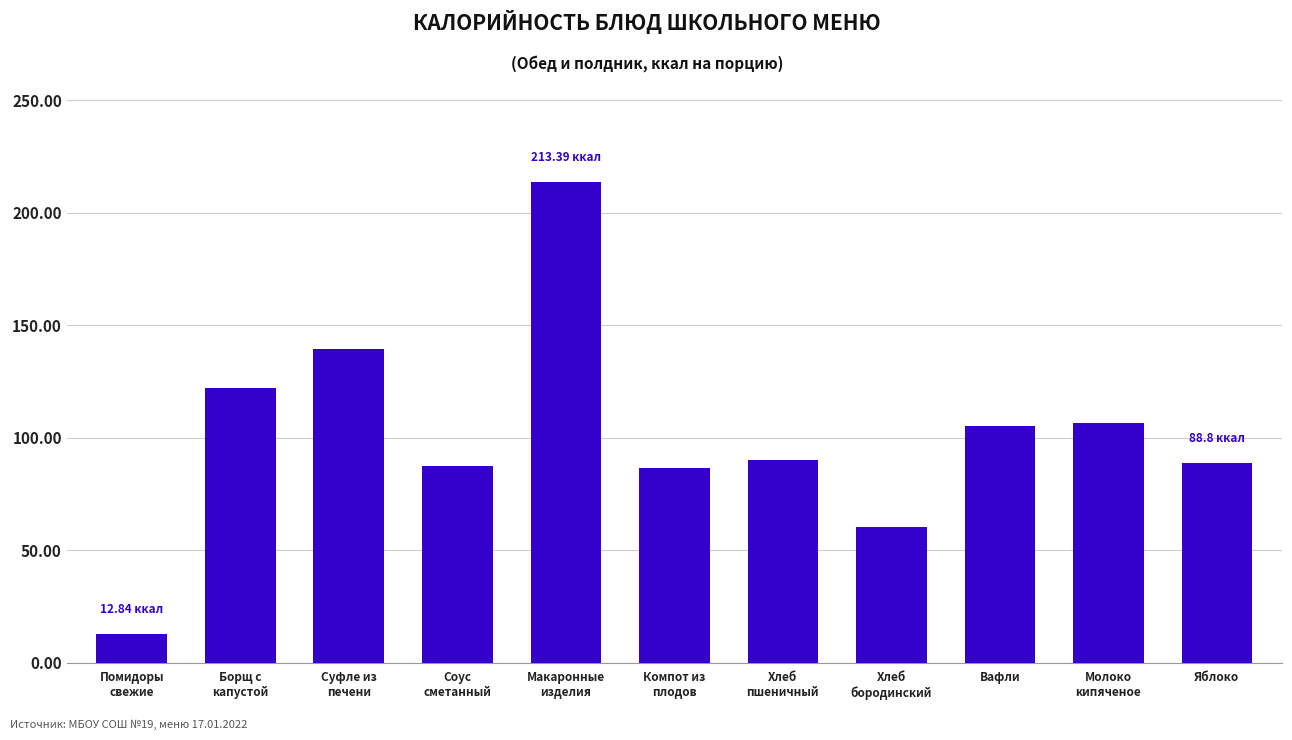

The chart shows a value of 144.4 at Вафли. True or false?

False